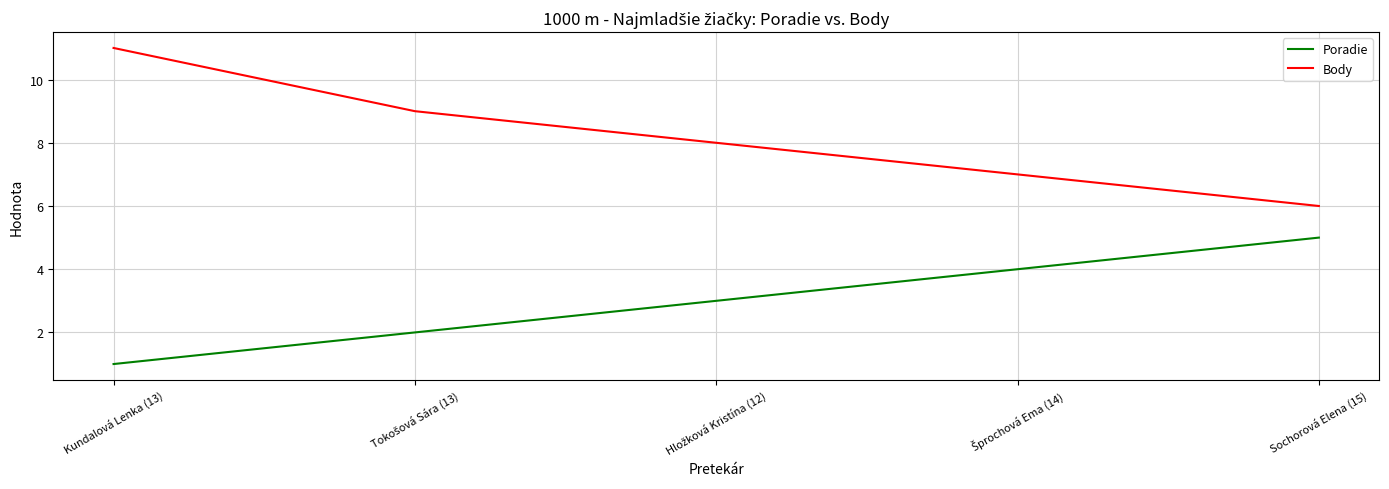

Read the Body value at Sochorová Elena (15).

6